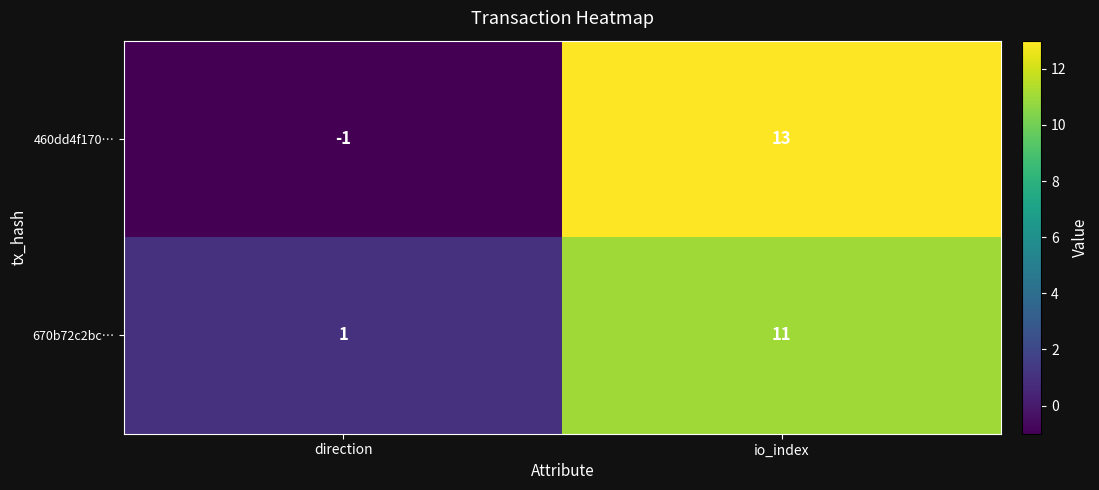

Which series has the largest range (max minus min)?

460dd4f170…